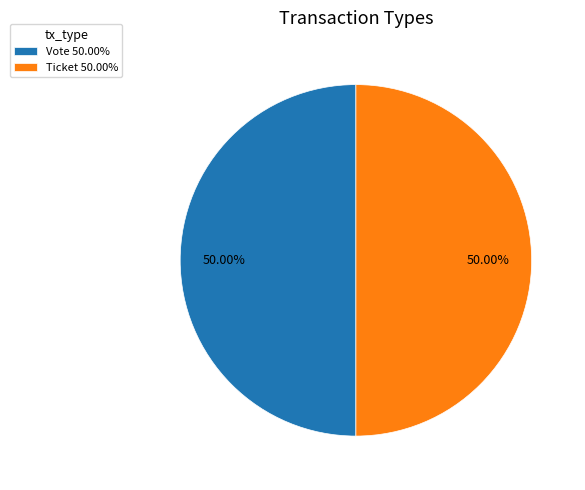

What is the ratio of the value at Ticket 50.00% to the value at Vote 50.00%?

1.0